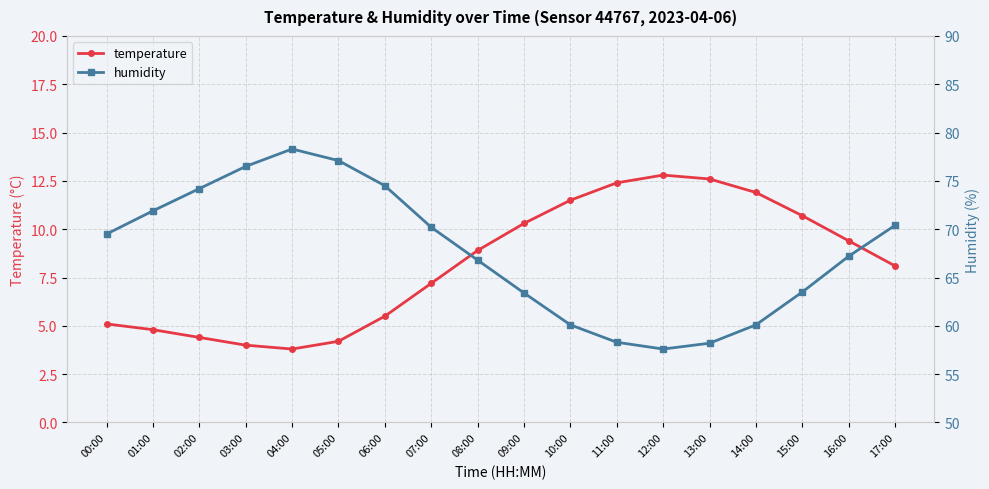

The value of humidity at 09:00 is 101.4. True or false?

False